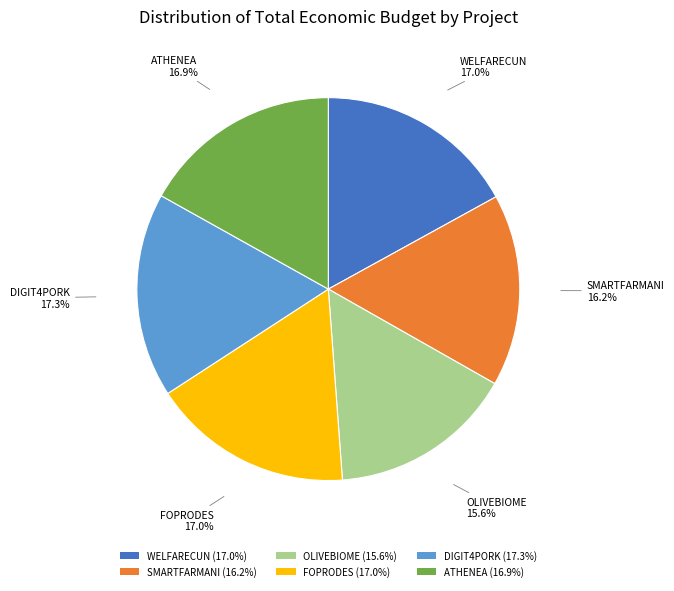

What is the smallest slice in the pie chart?

OLIVEBIOME